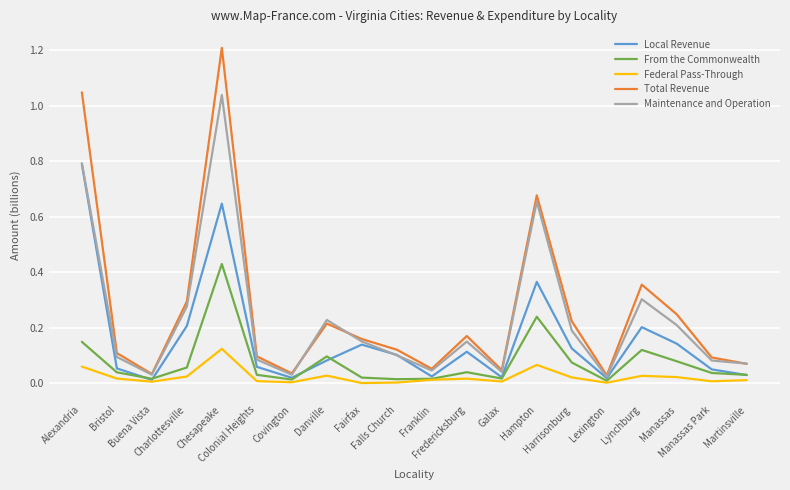

At Harrisonburg, list the series in order from largest to smallest.

Total Revenue, Maintenance and Operation, Local Revenue, From the Commonwealth, Federal Pass-Through